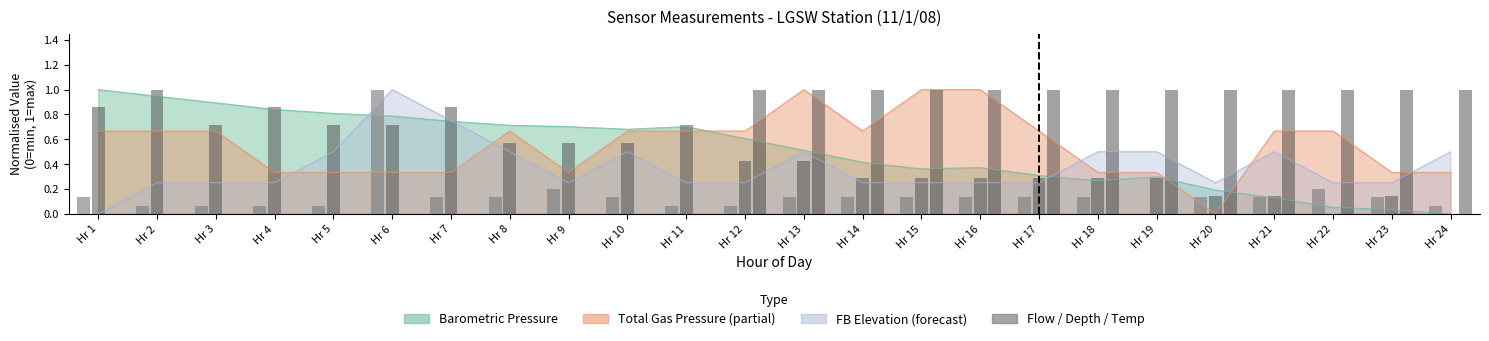

Count the number of categories in the chart.

24